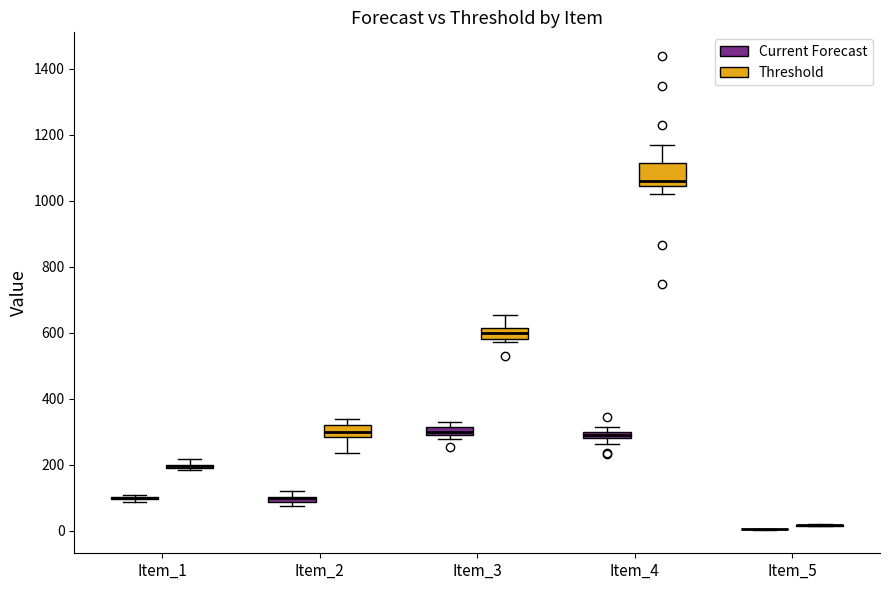

Comparing the boxes themselves (not the whiskers), which one is the tallest?

Item_4 (Threshold)